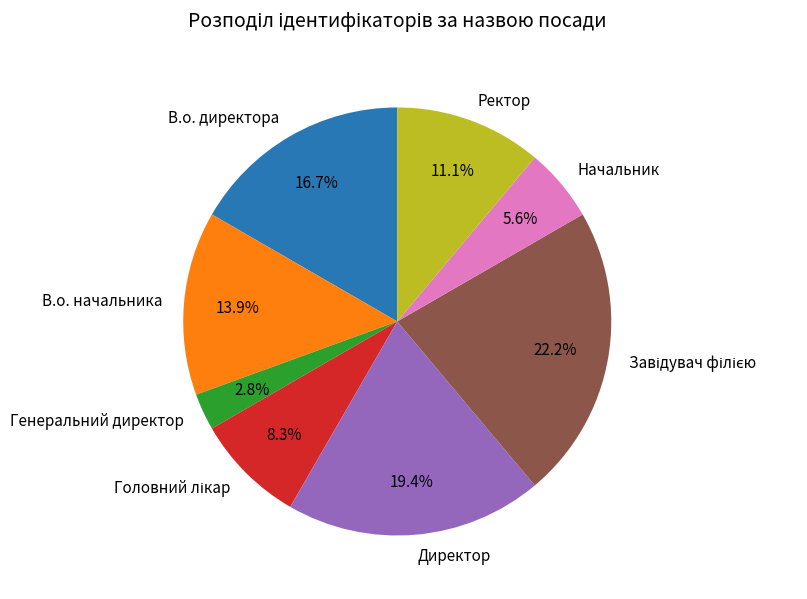

What percentage is NOT represented by В.о. начальника?

86.1%